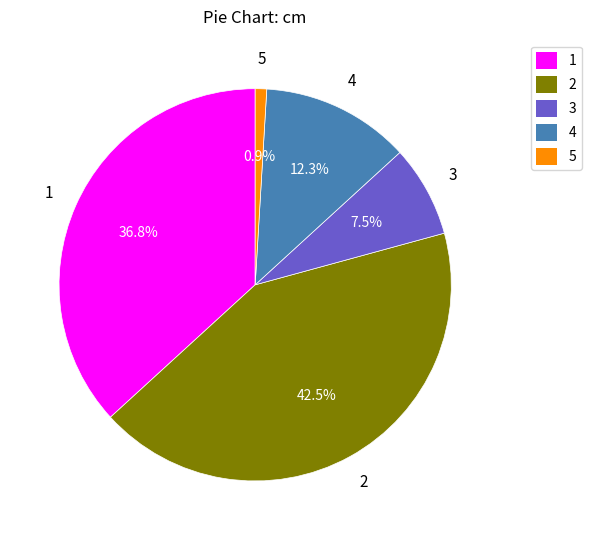

Count the number of slices in the pie.

5